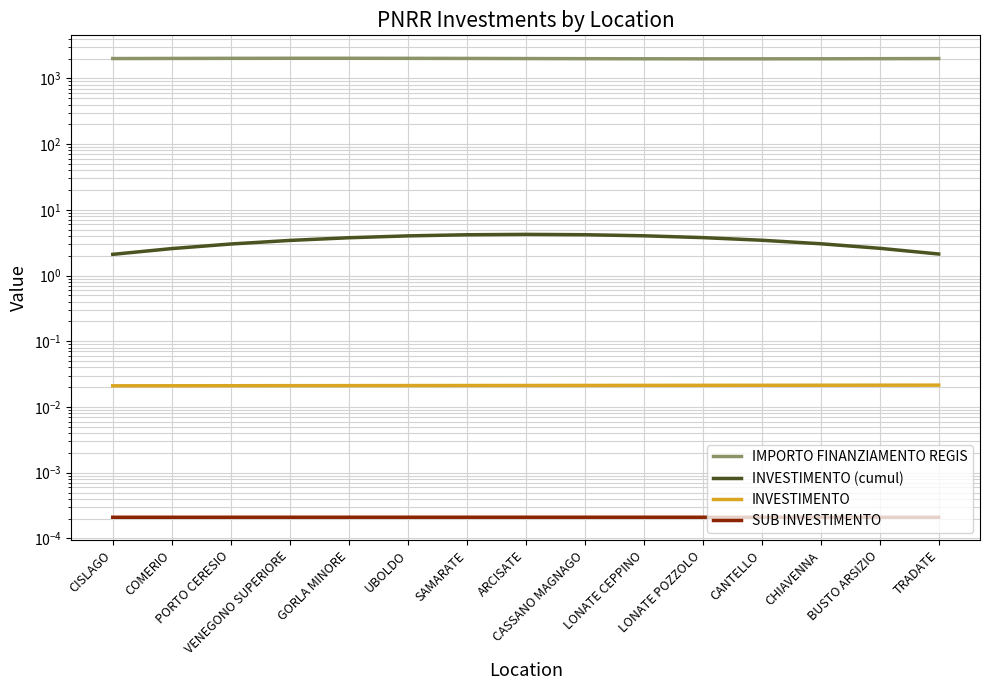

Rank the categories by SUB INVESTIMENTO value from lowest to highest.

CISLAGO, TRADATE, COMERIO, BUSTO ARSIZIO, PORTO CERESIO, CHIAVENNA, VENEGONO SUPERIORE, CANTELLO, GORLA MINORE, LONATE POZZOLO, UBOLDO, LONATE CEPPINO, SAMARATE, CASSANO MAGNAGO, ARCISATE